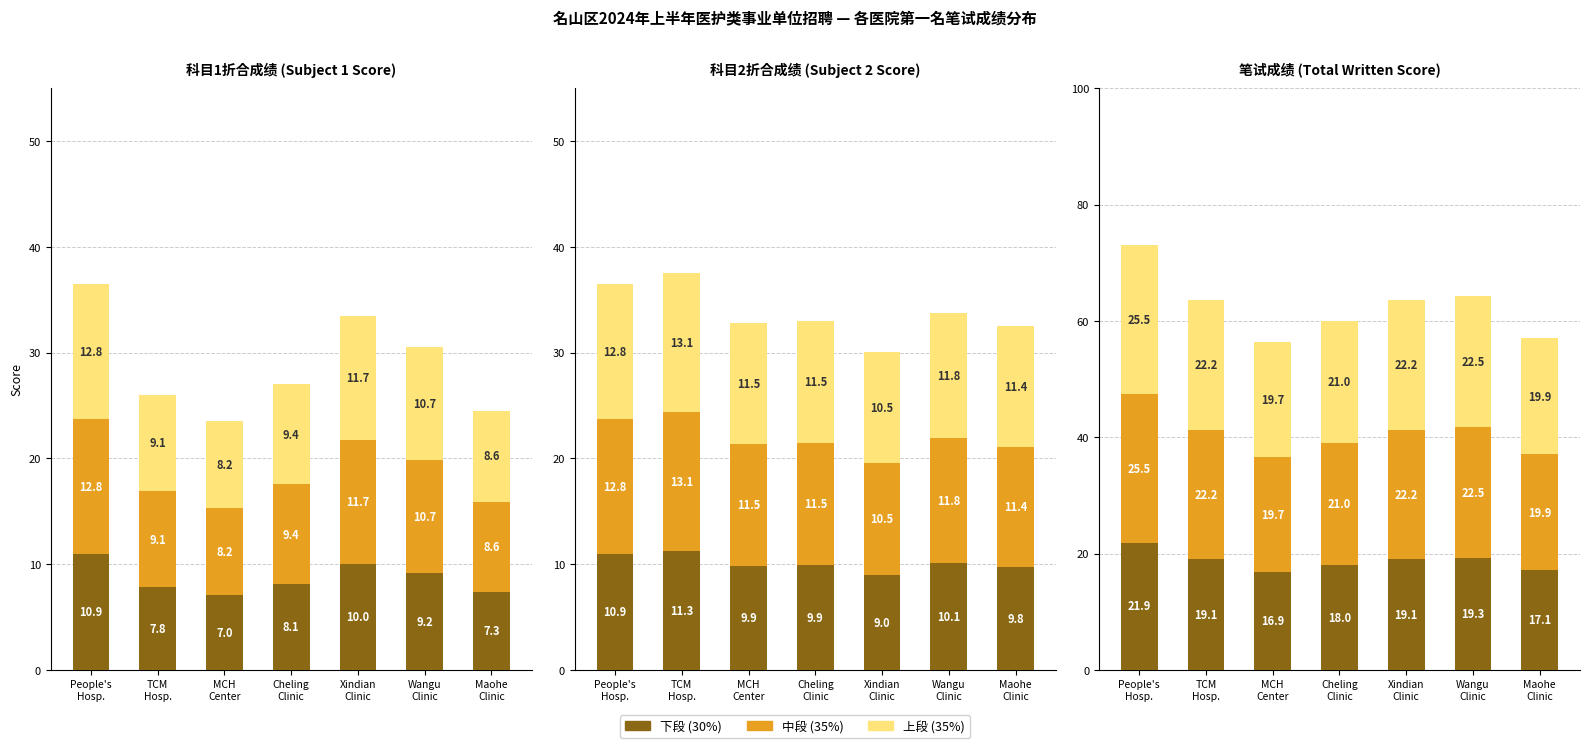

What is the total value across all series at People's
Hosp.?

73.0